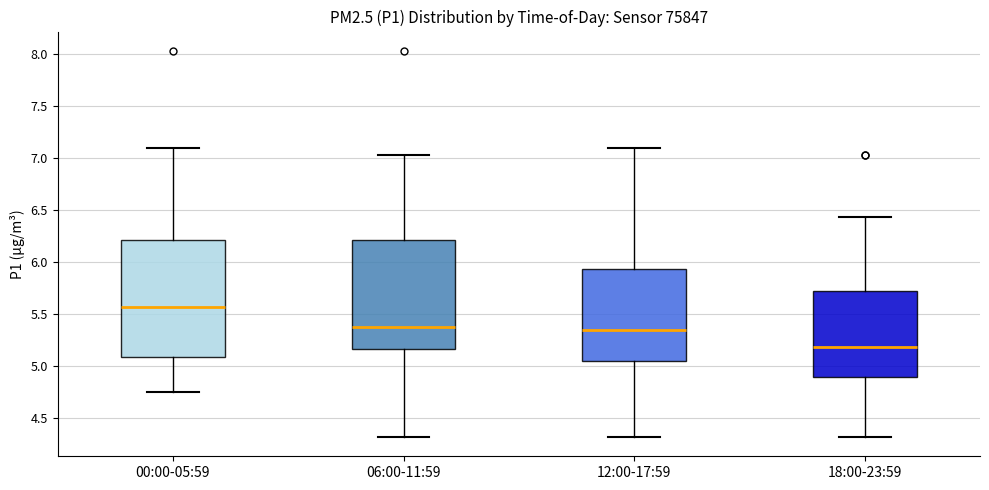

Which box's median line is the lowest?

18:00-23:59